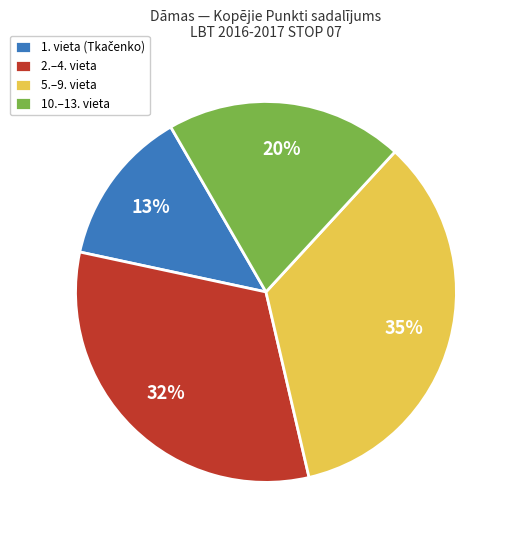

Which has a higher value, 5.–9. vieta or 10.–13. vieta?

5.–9. vieta